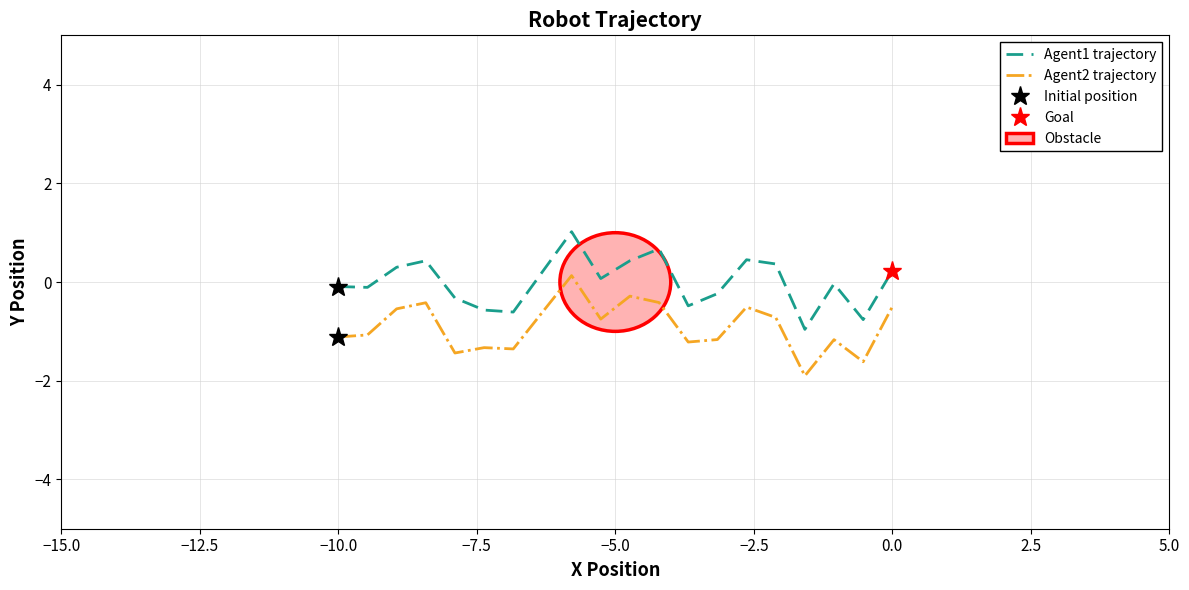

How many lines are shown in the chart?

2